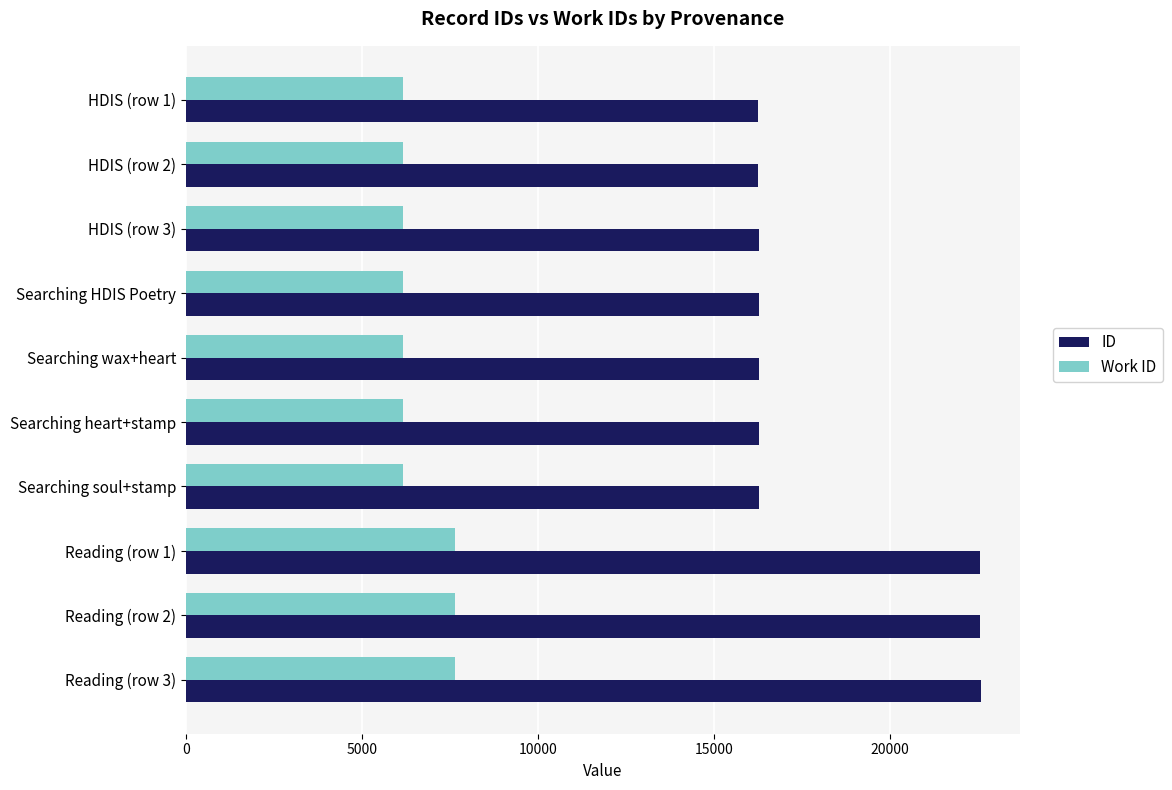

The value of ID at HDIS (row 1) is 16253. True or false?

True